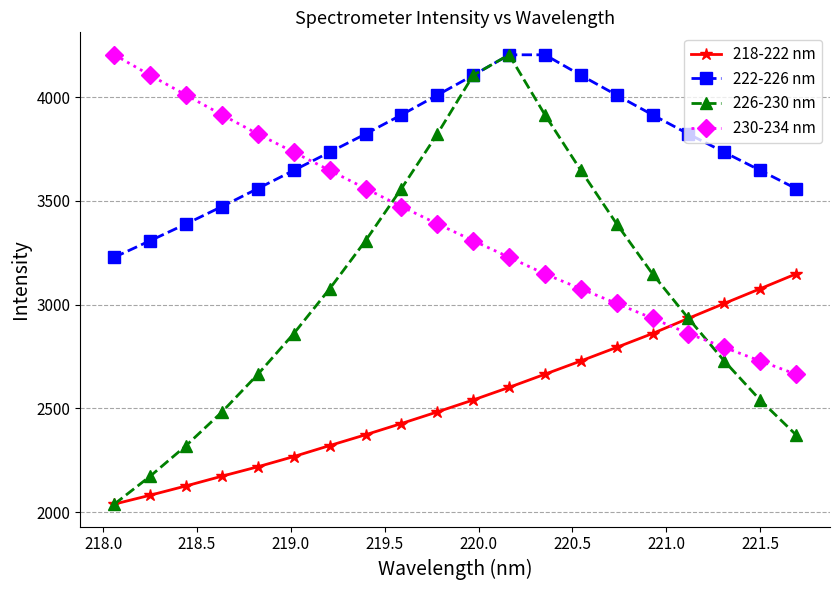

In 226-230 nm, how many points are higher than both neighbors (excluding endpoints)?

1